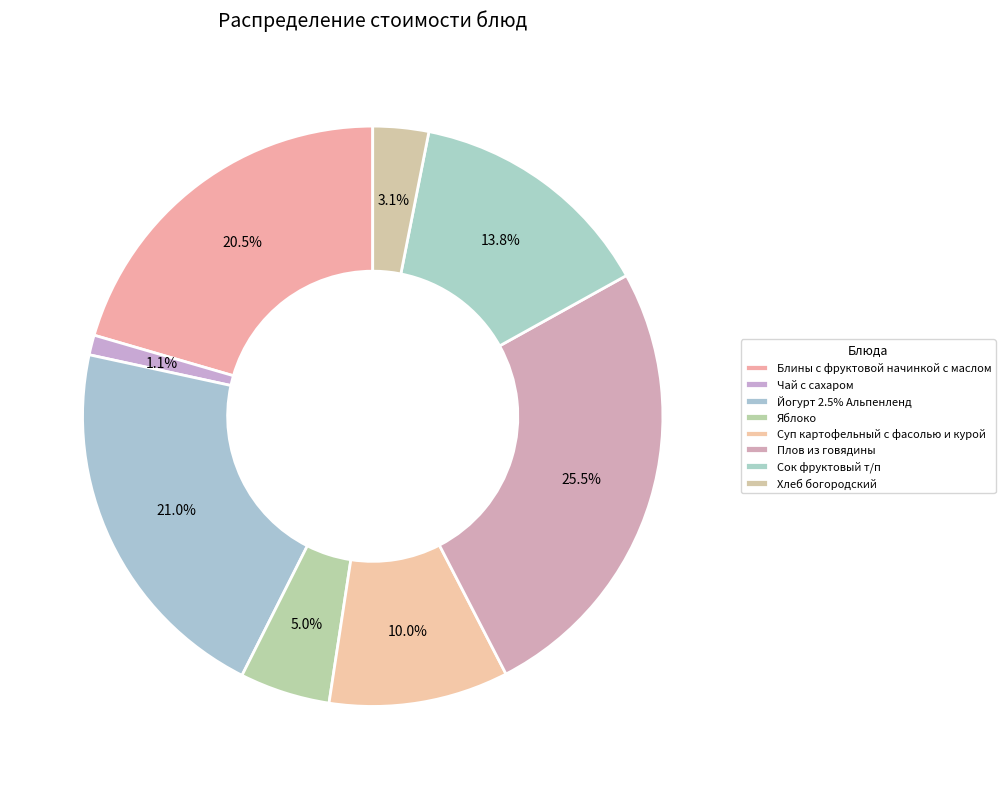

How many slices are in this pie chart?

8